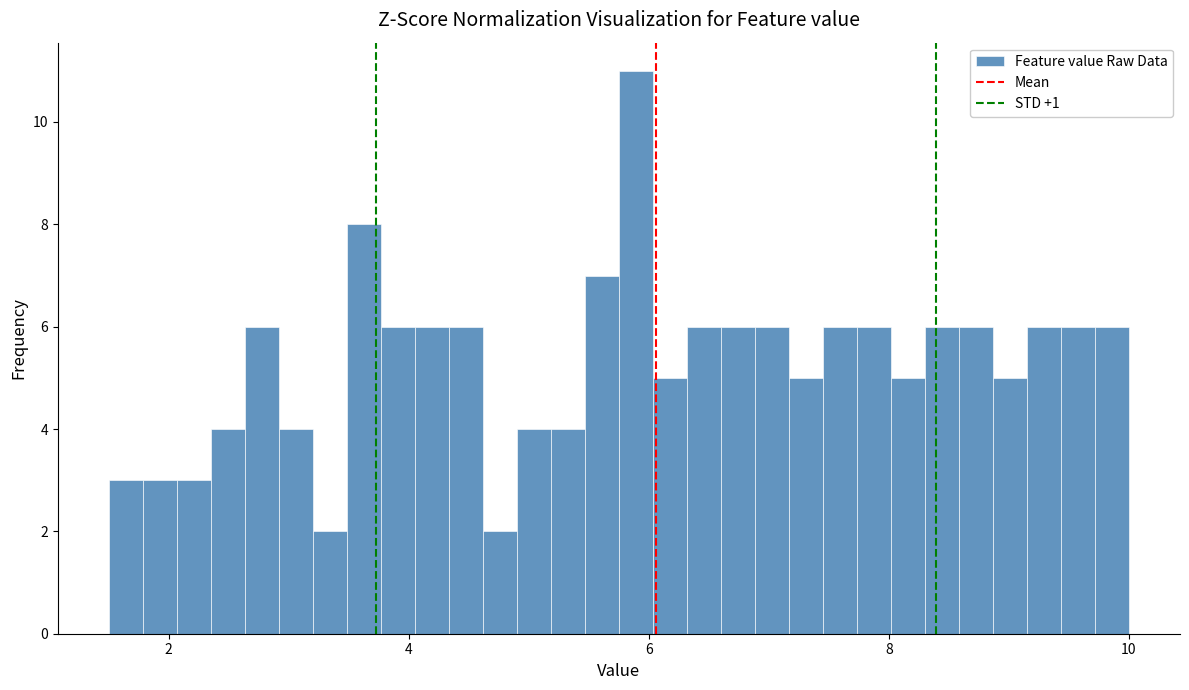

Read against the x-axis, roughly where is the centre of the tallest bar?

5.8